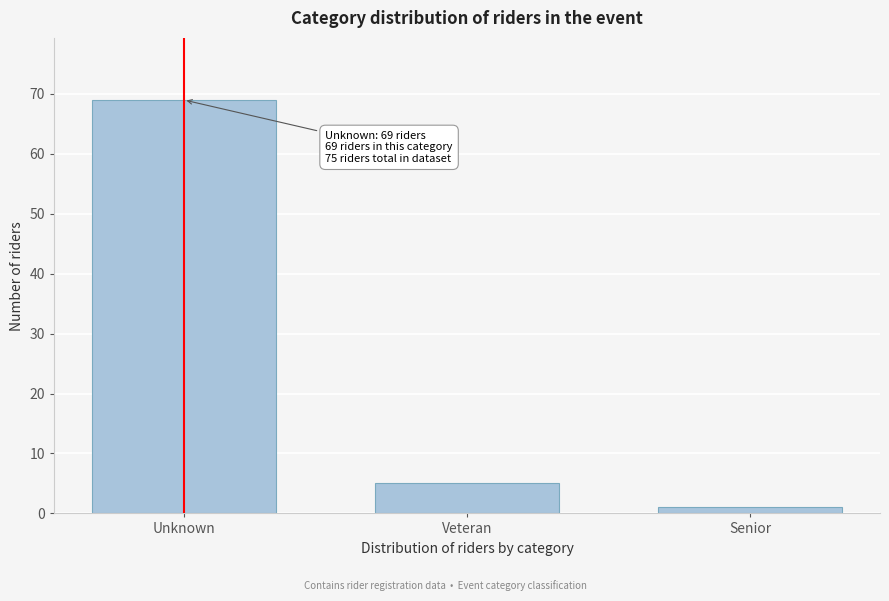

Reading left to right, transcribe all the data shown in this chart.

69	5	1